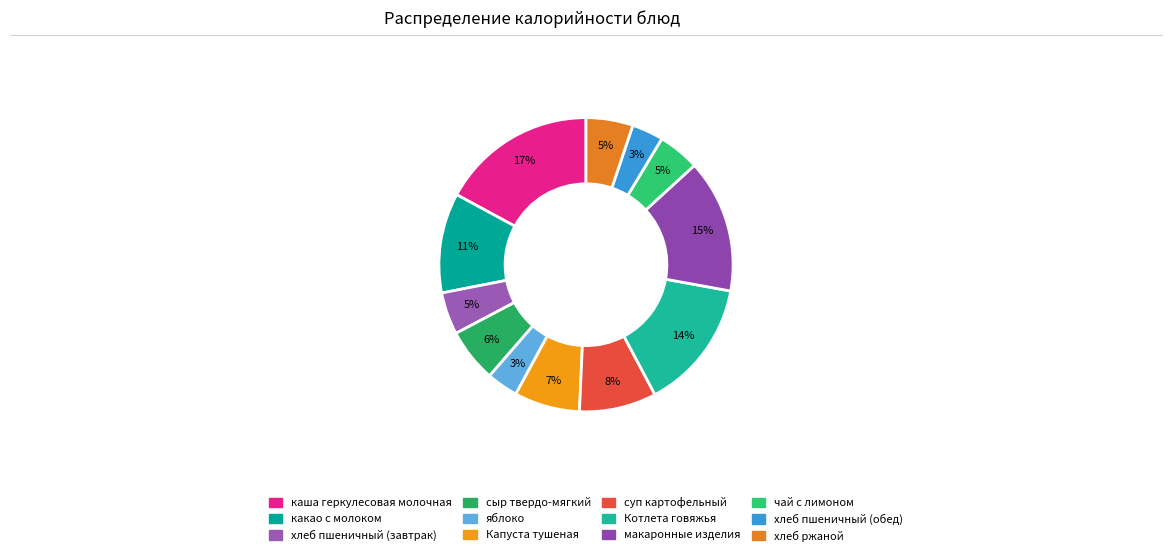

Which has a higher value, яблоко or чай с лимоном?

чай с лимоном